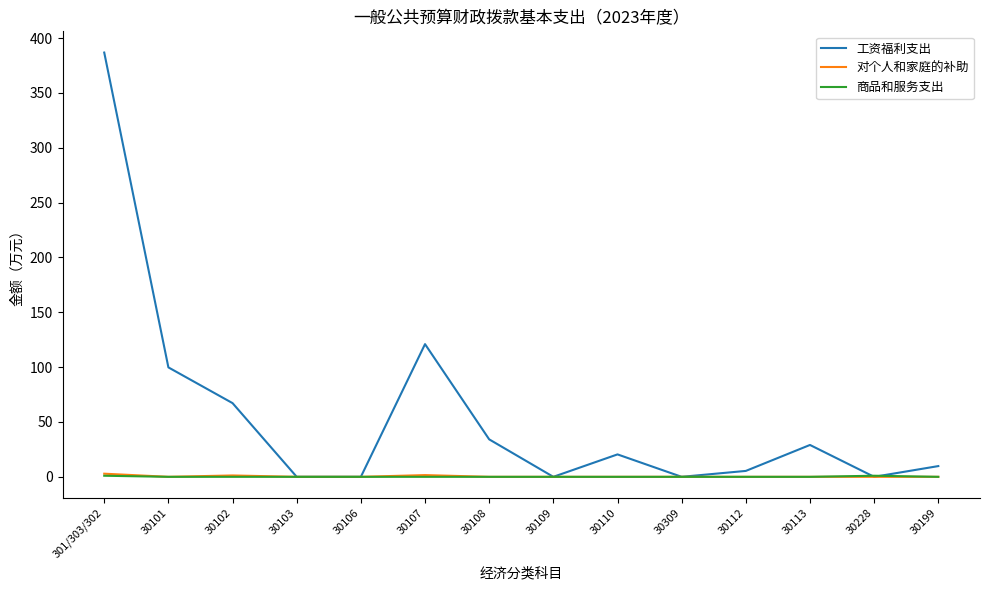

The 工资福利支出 series shows -158.2 at 30106. True or false?

False